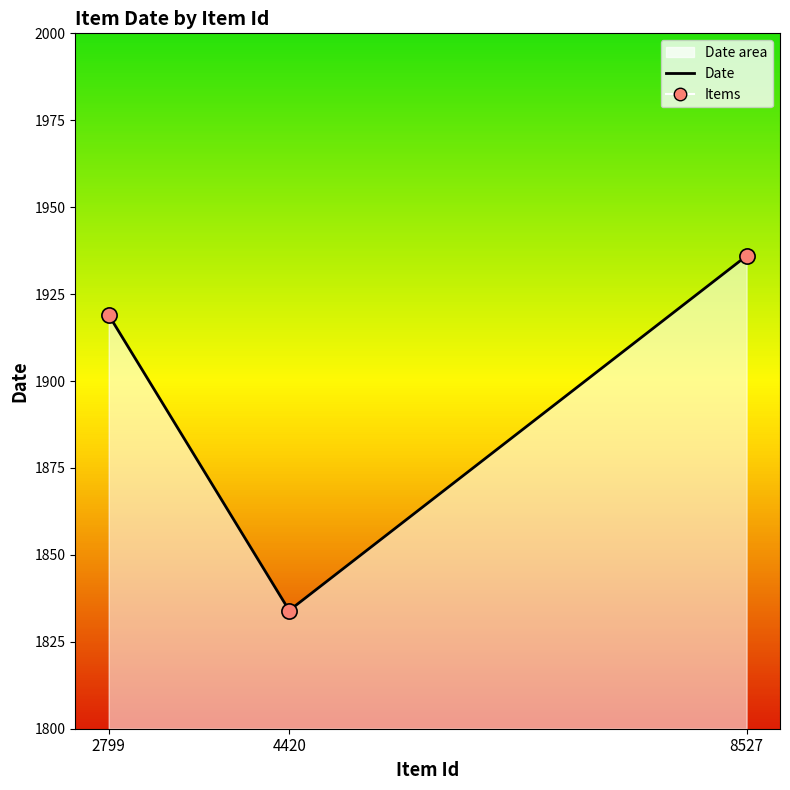

What is the total value across all series at 4420?

3668